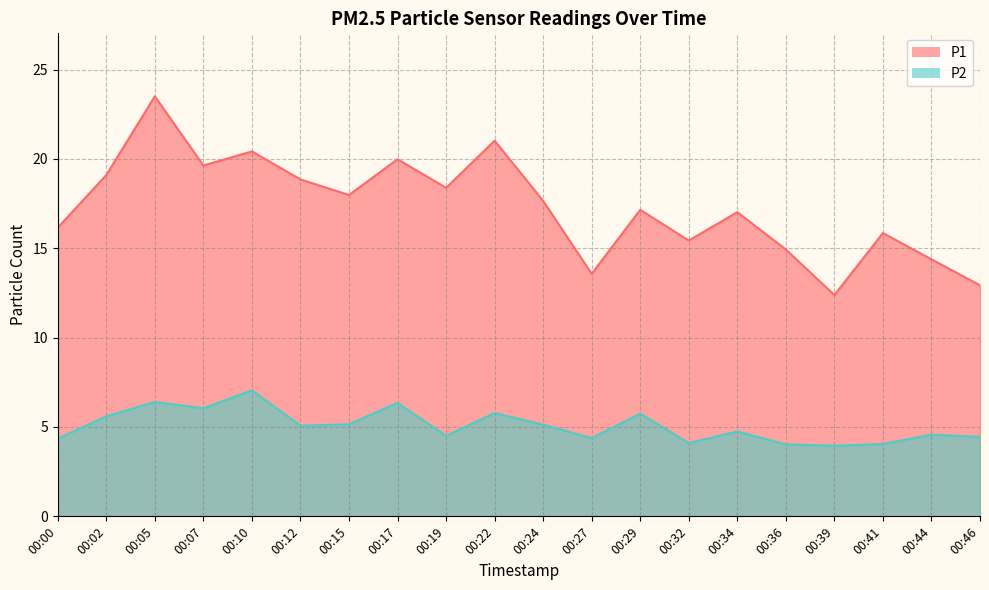

List the labels in order of P2 value, smallest first.

00:39, 00:36, 00:41, 00:32, 00:00, 00:27, 00:46, 00:19, 00:44, 00:34, 00:12, 00:24, 00:15, 00:02, 00:29, 00:22, 00:07, 00:17, 00:05, 00:10